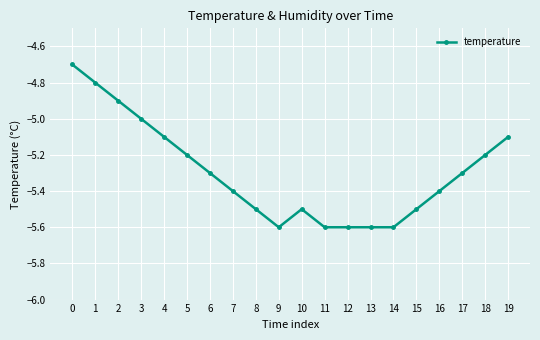

What is the difference between the second highest and minimum values?

0.8